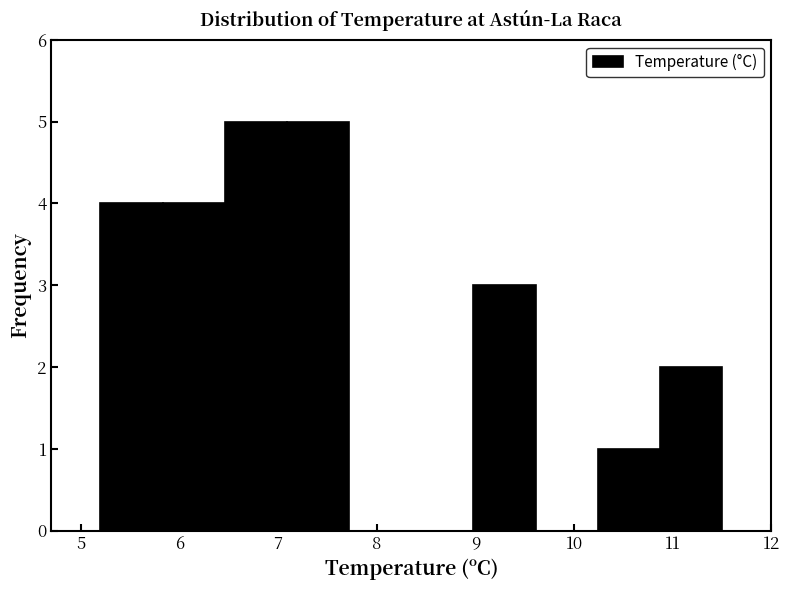

Reading left to right, transcribe this chart: for each bar, give the range it covers on the x-axis and its height. Neither the bar edges nor the heights are printed on the chart, so give them approximately, as read against the axes.

5.20 to 5.83: 4
5.83 to 6.46: 4
6.46 to 7.09: 5
7.09 to 7.72: 5
7.72 to 8.35: 0
8.35 to 8.98: 0
8.98 to 9.61: 3
9.61 to 10.24: 0
10.24 to 10.87: 1
10.87 to 11.50: 2